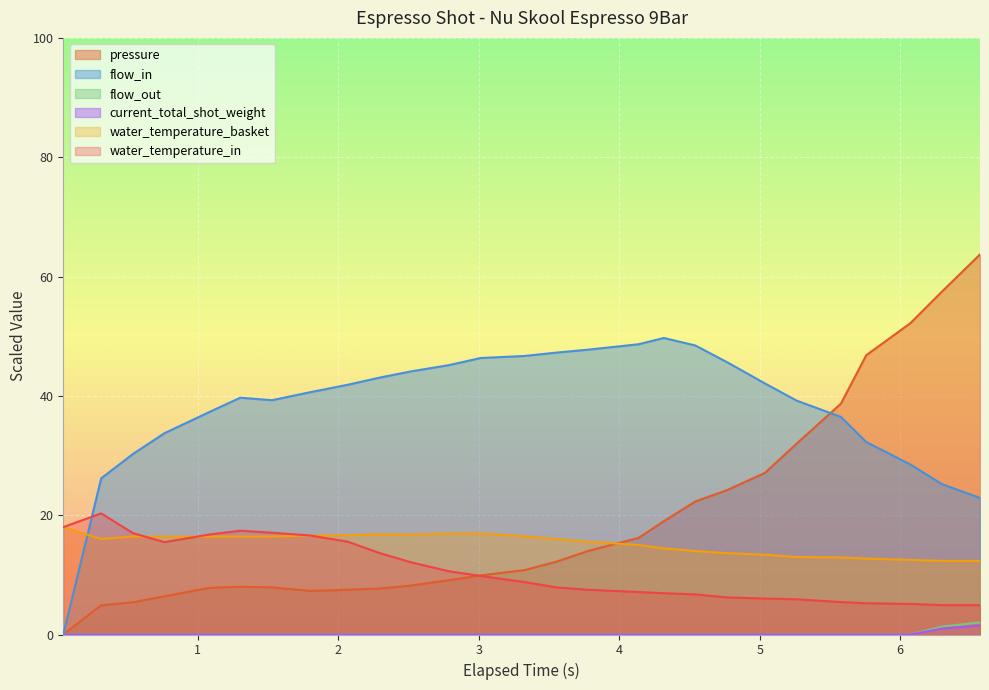

At which label does pressure first exceed 10?

3.328